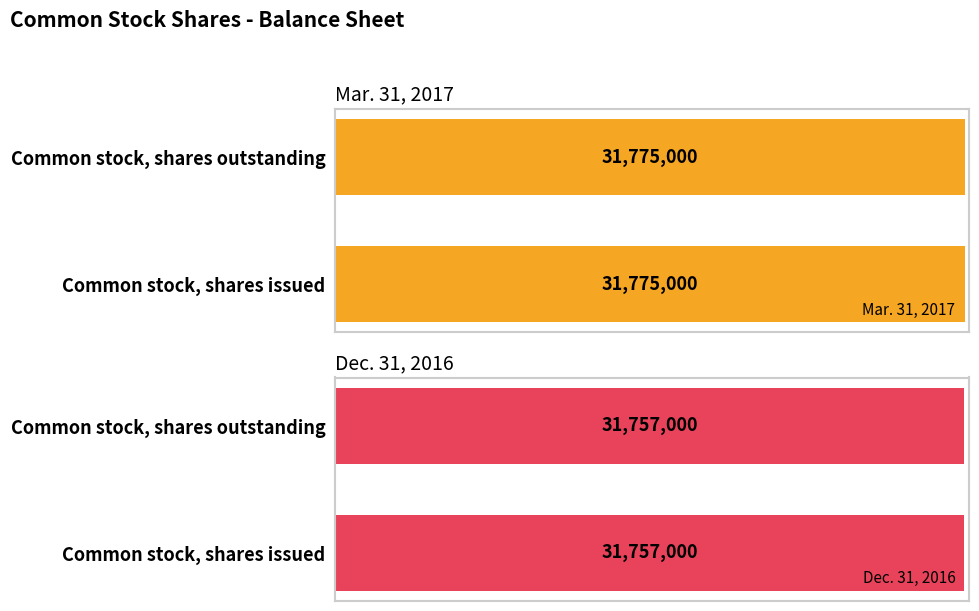

What is the sum of the Dec. 31, 2016 values at Common stock, shares issued and Common stock, shares outstanding?

63514000